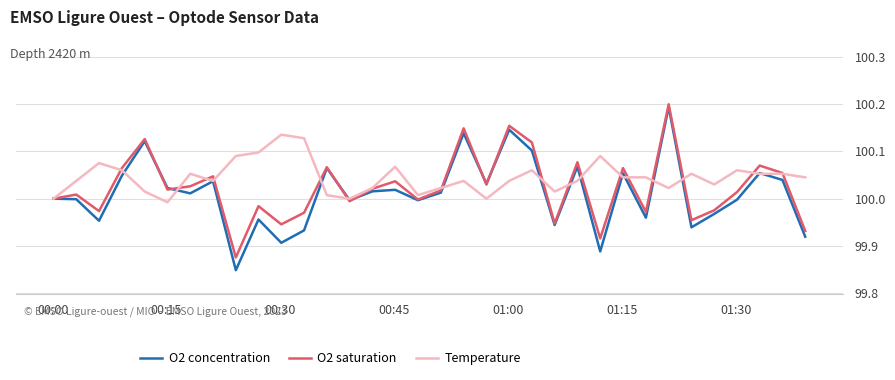

Which series has the widest spread of values?

O2 concentration